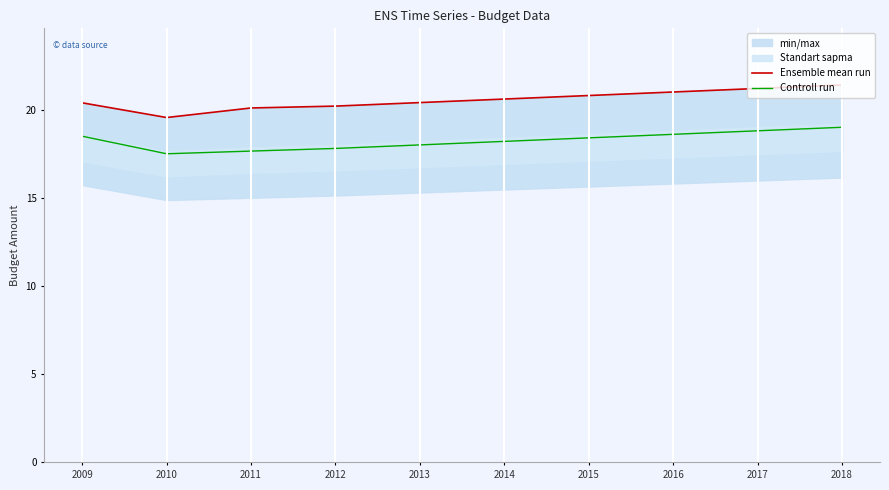

What is the average value of the Ensemble mean run series?

20.6